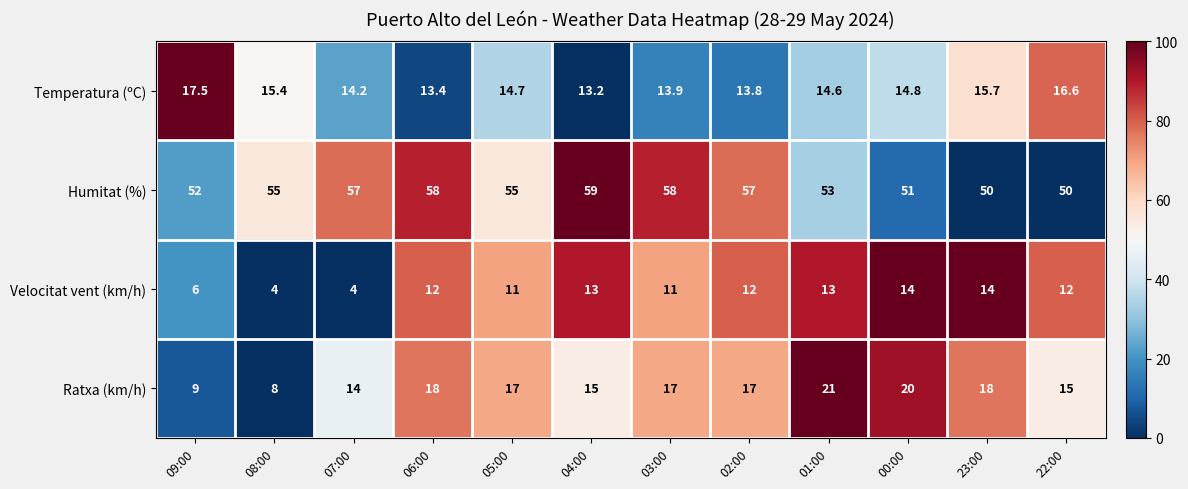

Count the Velocitat vent (km/h) values in the range 11 to 13.

7